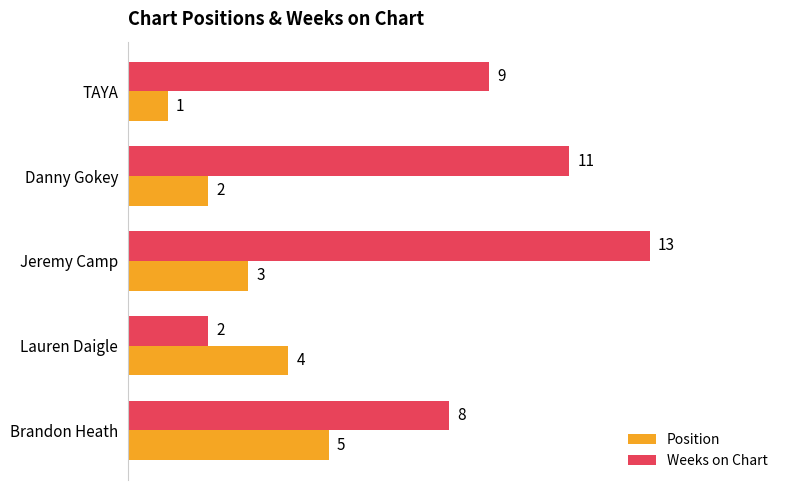

What is the approximate value of Weeks on Chart at Brandon Heath?

8